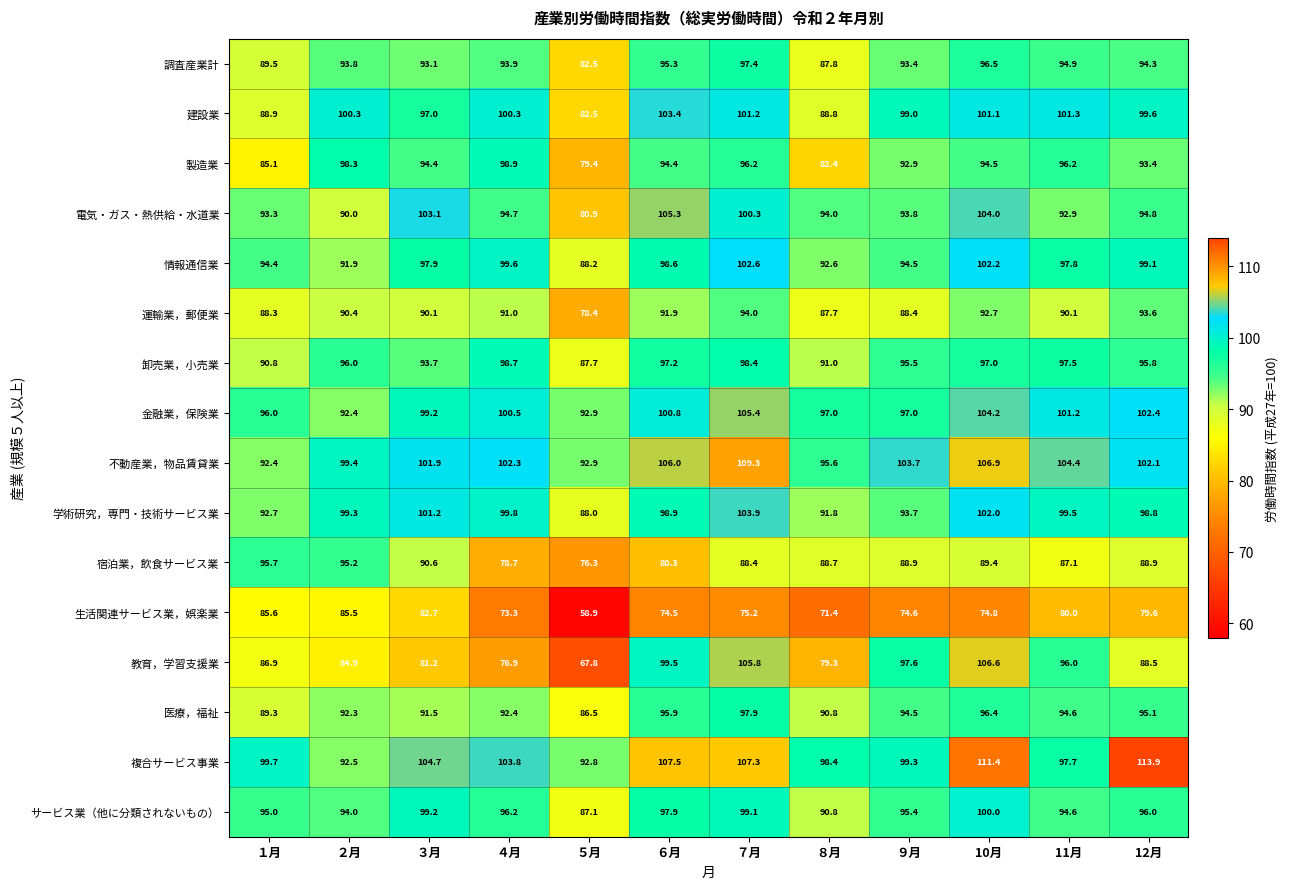

What is the total value across all series at ７月?

1582.4